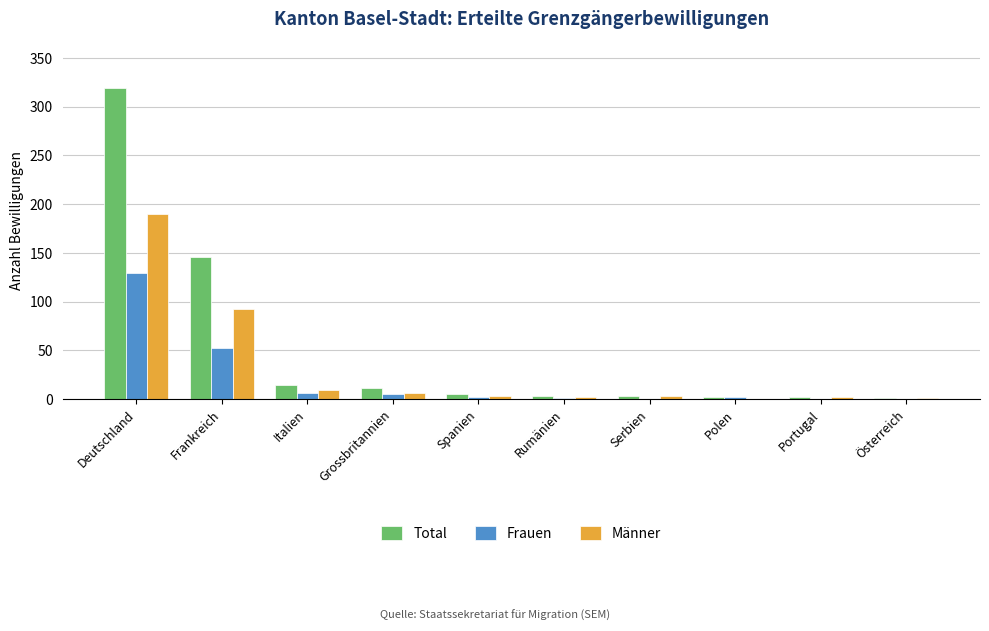

How many data points does each series have?

10